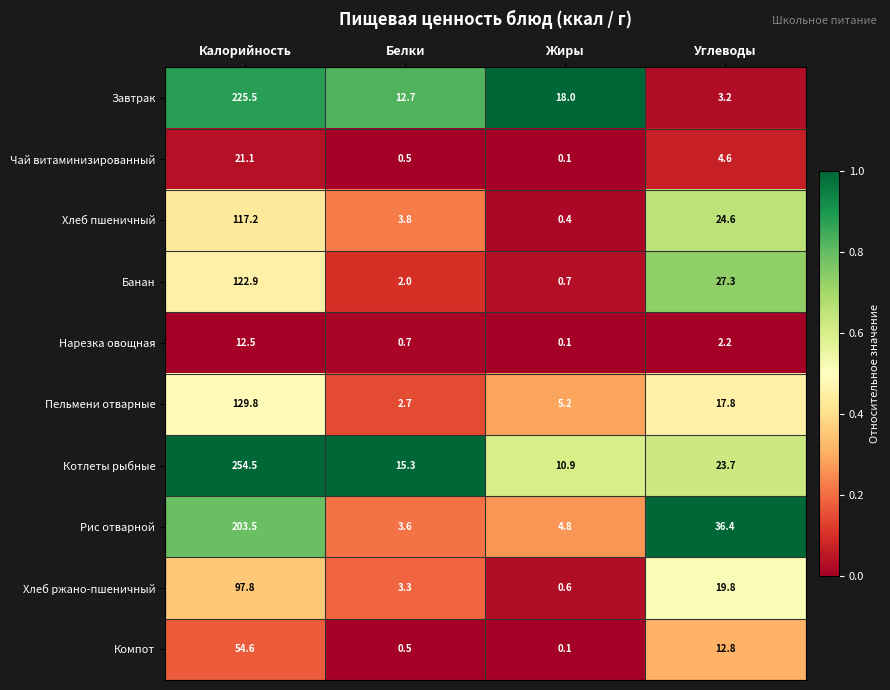

What is the sum of all Хлеб пшеничный values?

146.0